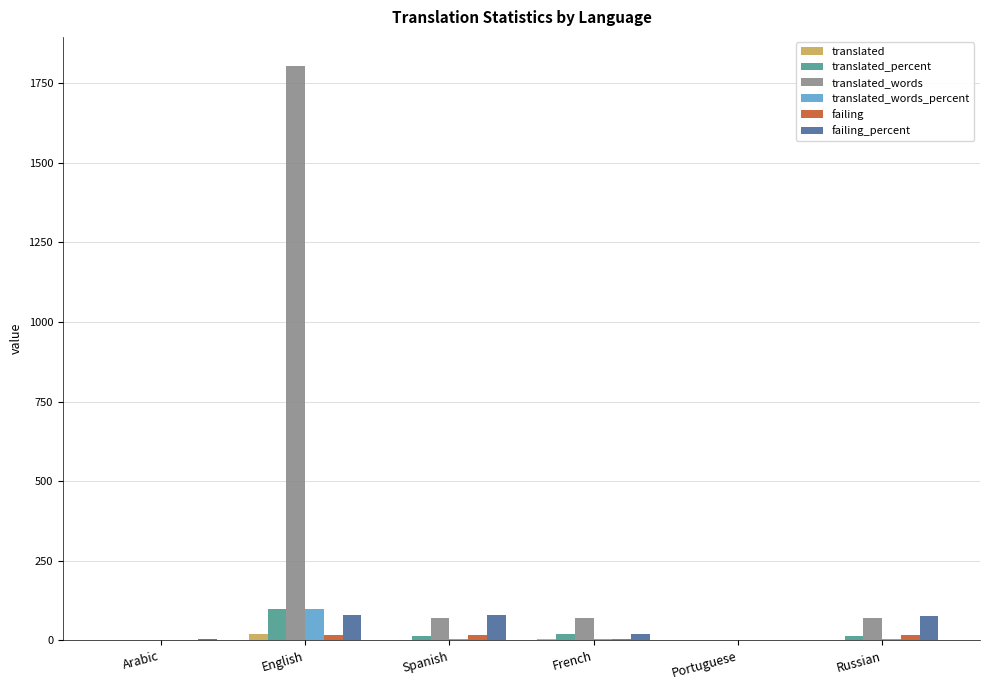

At which category does the chart reach its peak across all series?

English